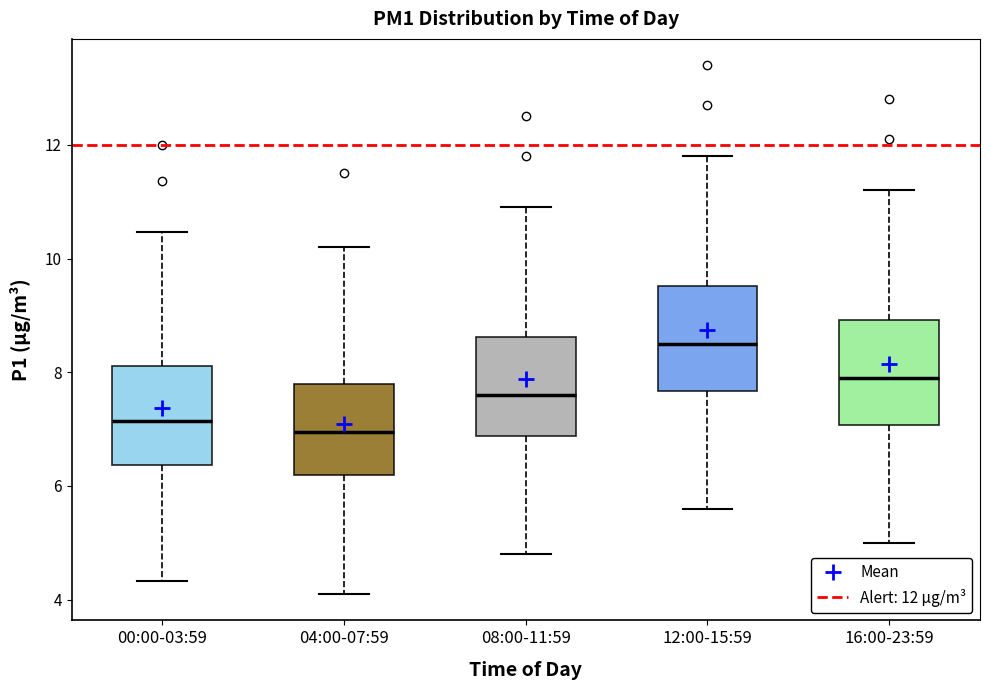

Reading left to right, transcribe this box plot: for each box, give where its median line is, the range the box spans, and where its two whiskers end, as read against the y-axis. The values are not printed on the chart, so give them approximately, as read against the axis.

00:00-03:59: median 7.2, box 6.4 to 8.2, whiskers 4.4 to 10.4
04:00-07:59: median 7.0, box 6.2 to 7.8, whiskers 4.2 to 10.2
08:00-11:59: median 7.6, box 6.8 to 8.6, whiskers 4.8 to 11.0
12:00-15:59: median 8.6, box 7.6 to 9.6, whiskers 5.6 to 11.8
16:00-23:59: median 8.0, box 7.0 to 9.0, whiskers 5.0 to 11.2